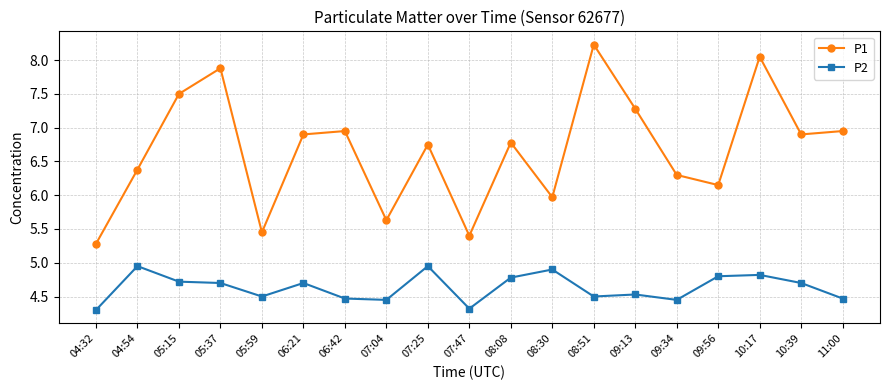

Is the value of P2 at 10:39 greater than the value of P1 at 04:54?

No